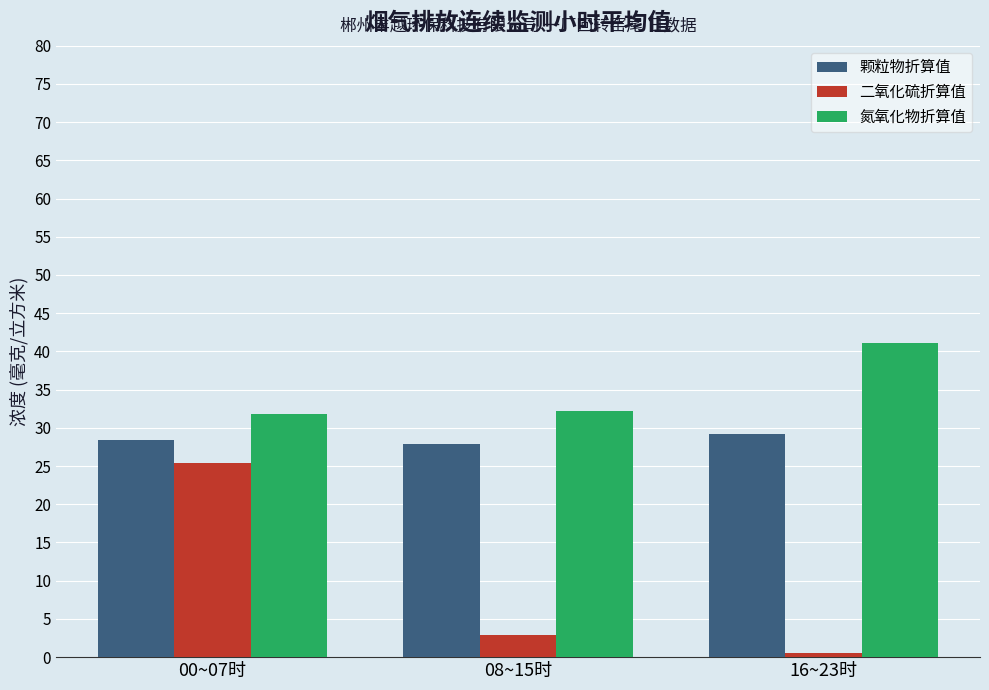

Between 00~07时 and 16~23时, which series saw the biggest shift?

二氧化硫折算值